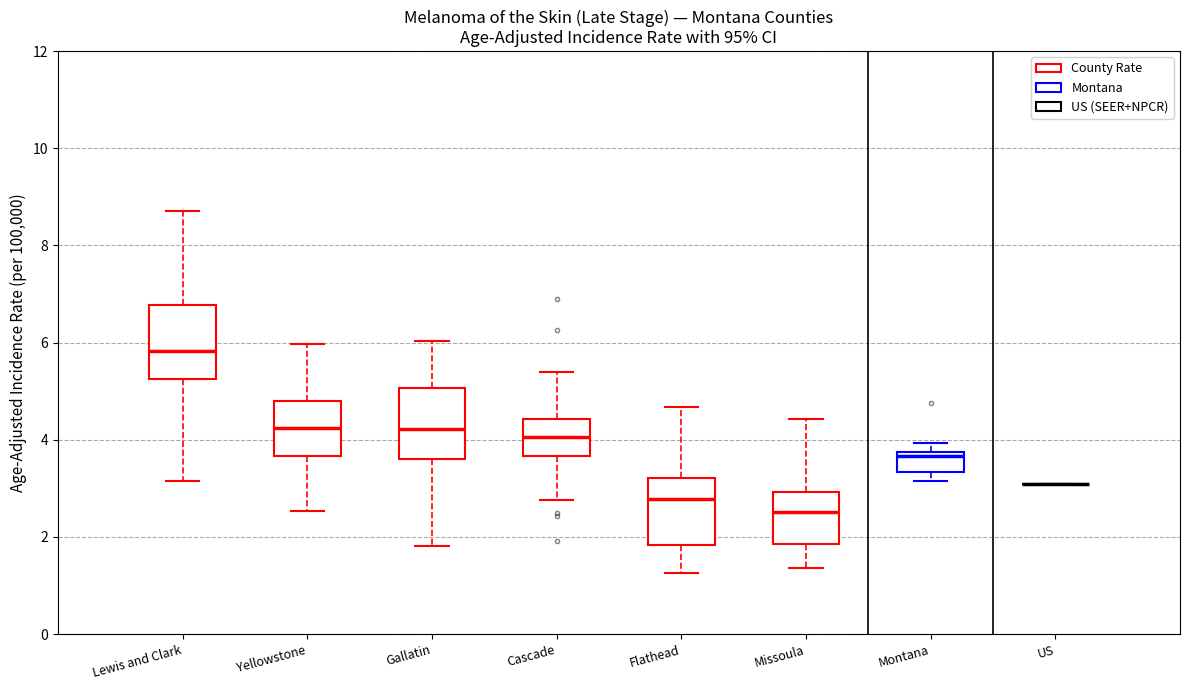

Reading left to right, read every box against the y-axis: the position of its median line, the range the box covers, and the ends of its whiskers. The values are not printed on the chart, so give them approximately, as read against the axis.

Lewis and Clark: median 5.8, box 5.2 to 6.8, whiskers 3.2 to 8.8
Yellowstone: median 4.2, box 3.6 to 4.8, whiskers 2.6 to 6.0
Gallatin: median 4.2, box 3.6 to 5.0, whiskers 1.8 to 6.0
Cascade: median 4.0, box 3.6 to 4.4, whiskers 2.8 to 5.4
Flathead: median 2.8, box 1.8 to 3.2, whiskers 1.2 to 4.6
Missoula: median 2.6, box 1.8 to 3.0, whiskers 1.4 to 4.4
Montana: median 3.6, box 3.4 to 3.8, whiskers 3.2 to 4.0
US: box collapsed to a line at 3.2, whiskers 3.2 to 3.2